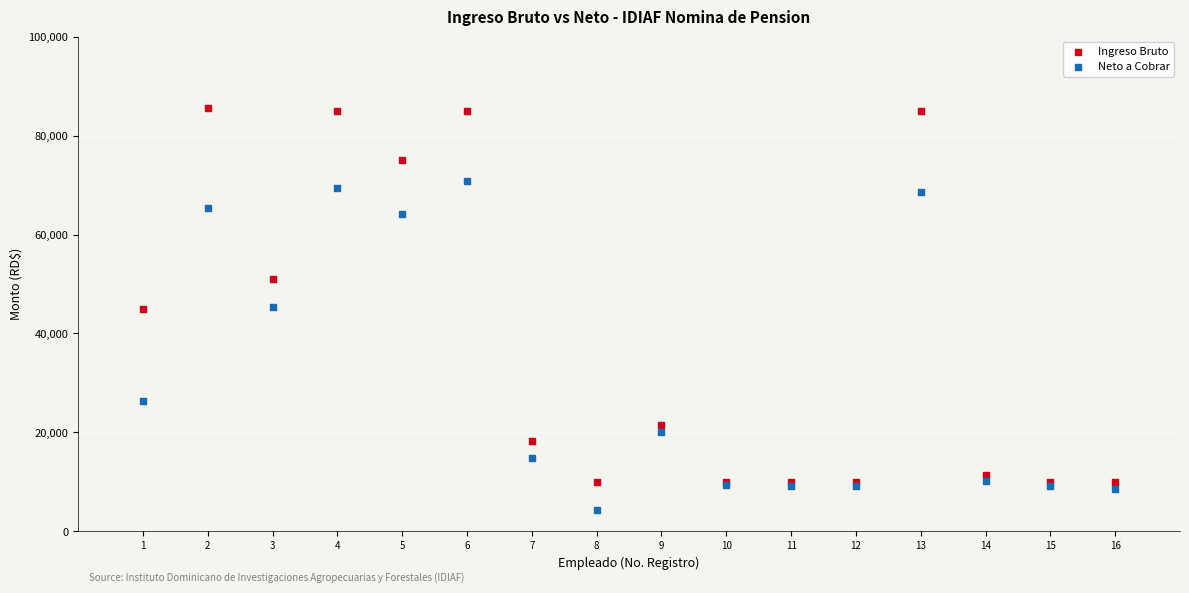

Which series contains the highest Y value?

Ingreso Bruto